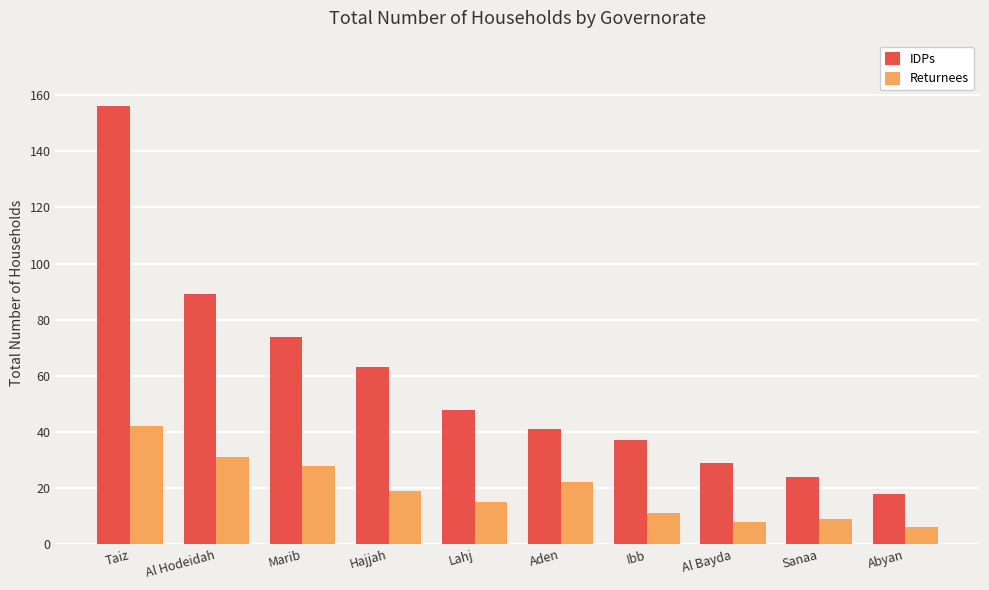

Where does the IDPs series first go above 48?

Taiz